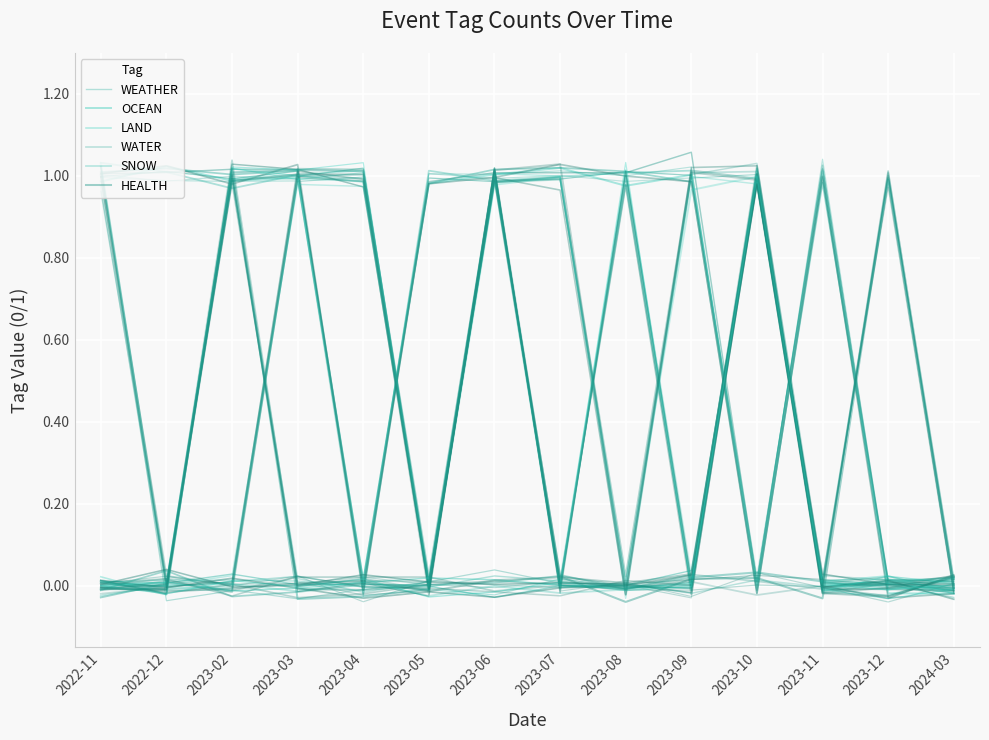

What is the difference between the maximum and second lowest values in the WATER series?

1.0